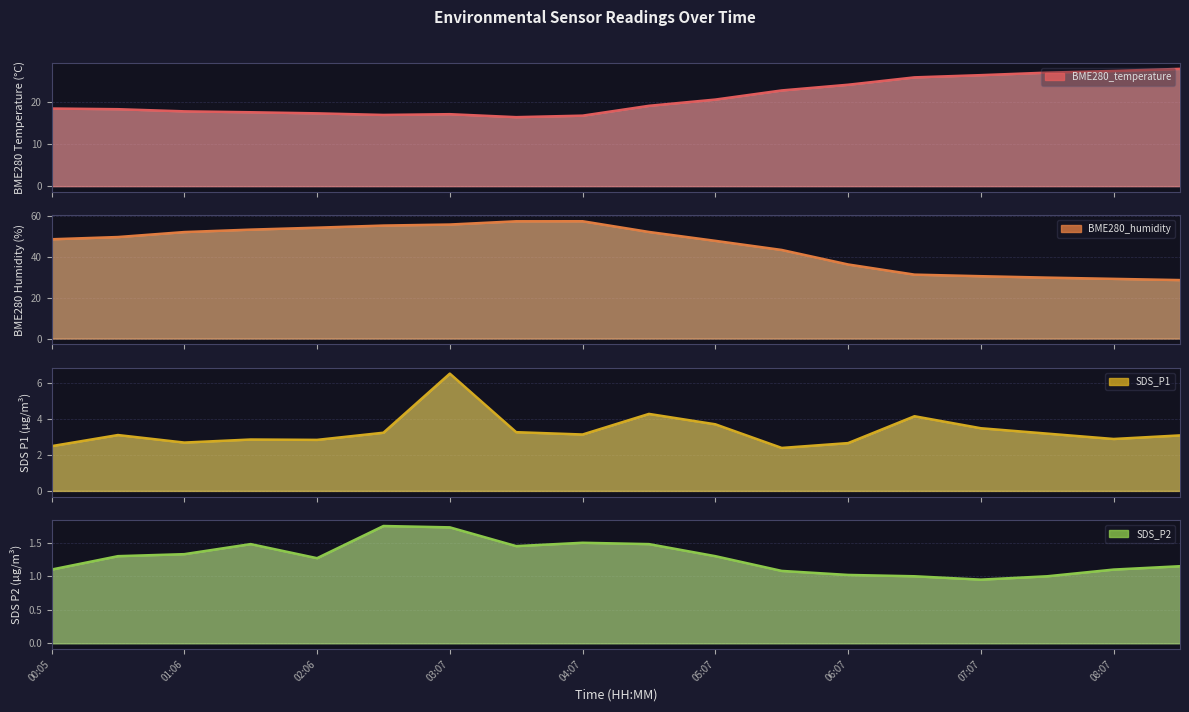

What is the sum of the BME280_humidity values at 05:07 and 07:07?

78.3